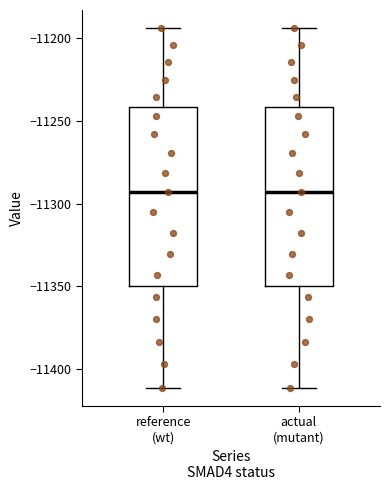

Reading left to right, transcribe this box plot: for each box, give where its median line is, the range the box spans, and where its two whiskers end, as read against the y-axis. The values are not printed on the chart, so give them approximately, as read against the axis.

reference (wt): median -11295, box -11350 to -11240, whiskers -11410 to -11195
actual (mutant): median -11295, box -11350 to -11240, whiskers -11410 to -11195